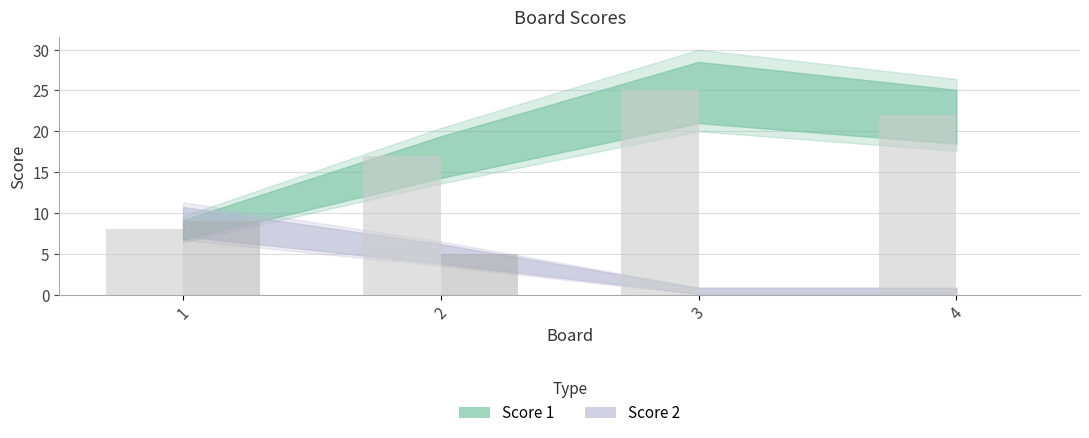

Between 1 and 3, which is larger?

3